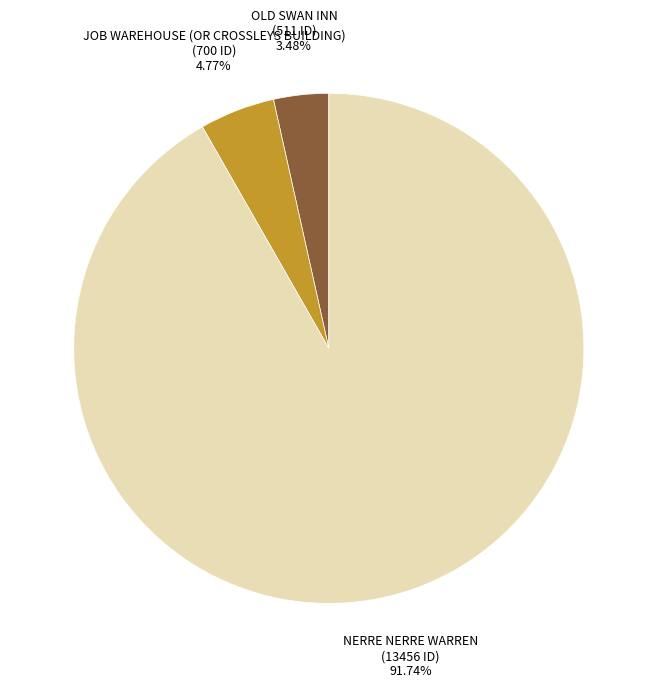

Which slice is the largest?

NERRE NERRE WARREN